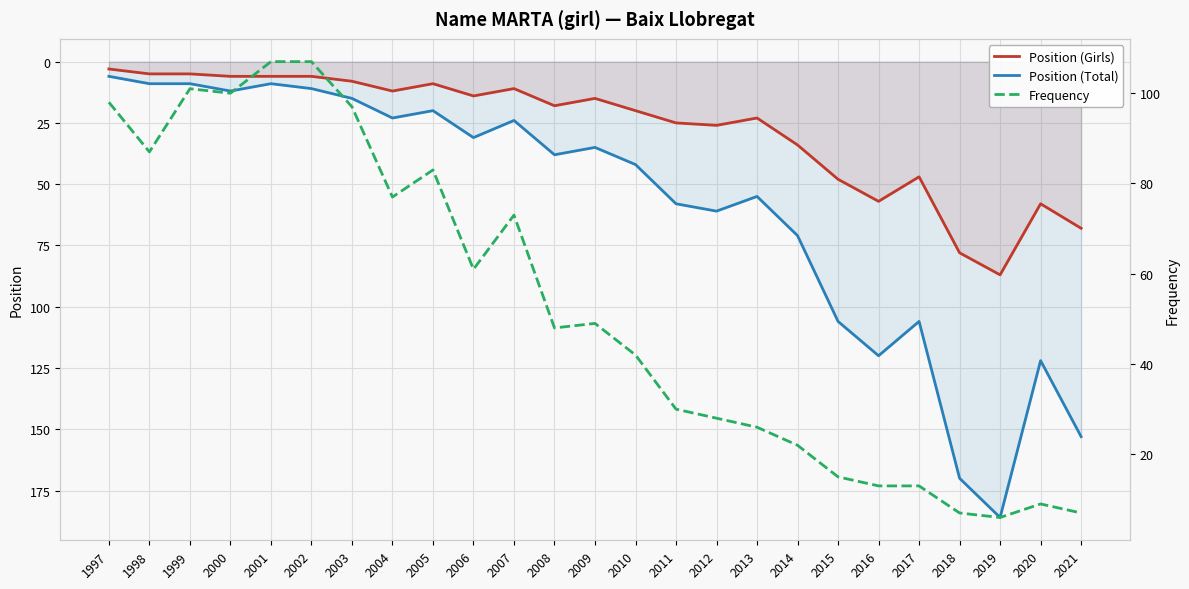

True or false: Position (Girls) and Position (Total) cross at least once.

False